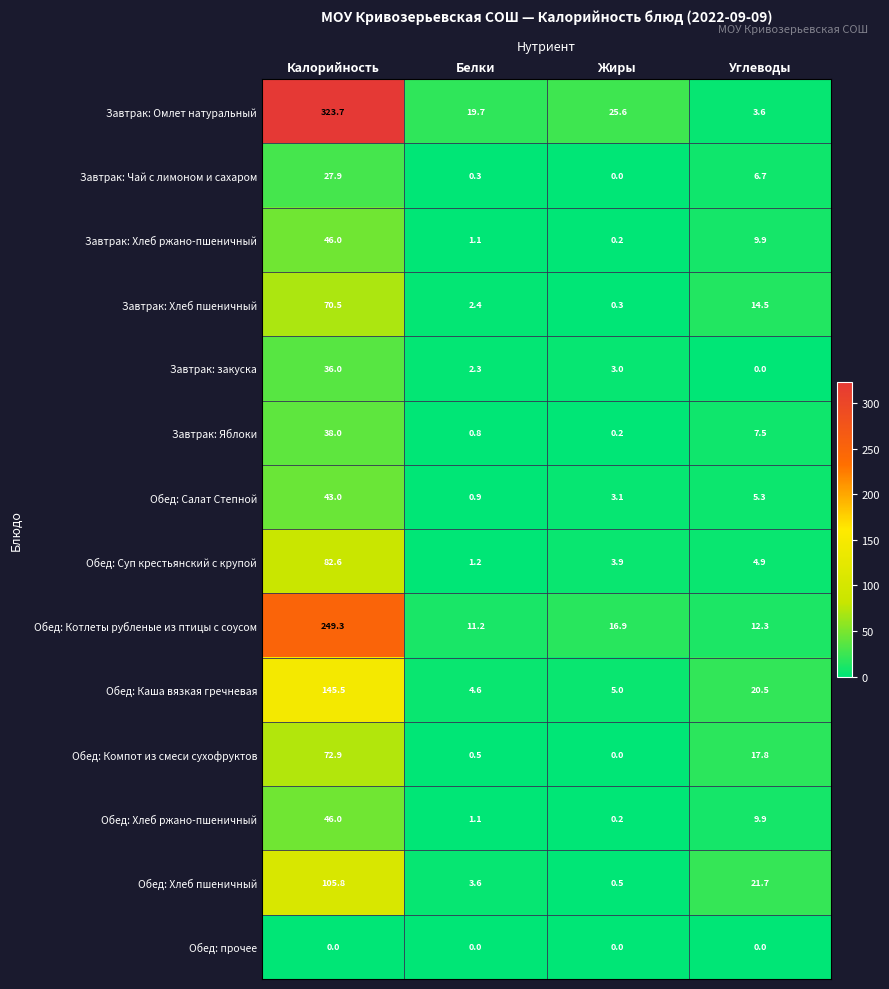

List the labels in order of Завтрак: Хлеб пшеничный value, largest first.

Калорийность, Углеводы, Белки, Жиры